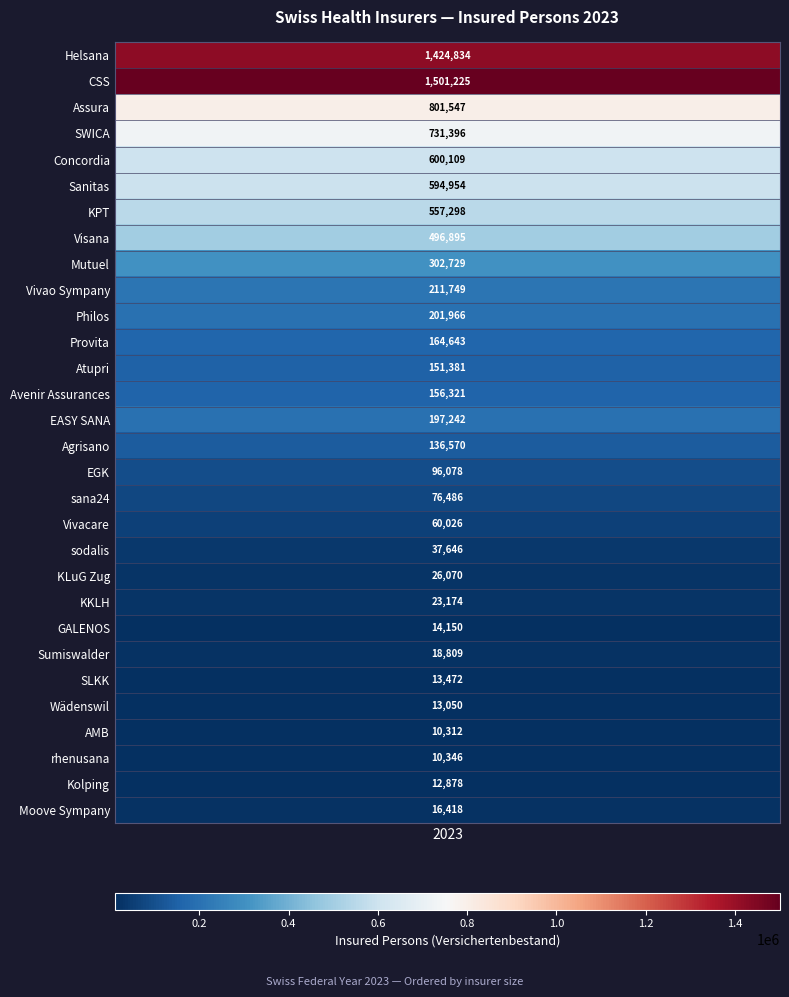

What is the sum of all values?

8659774